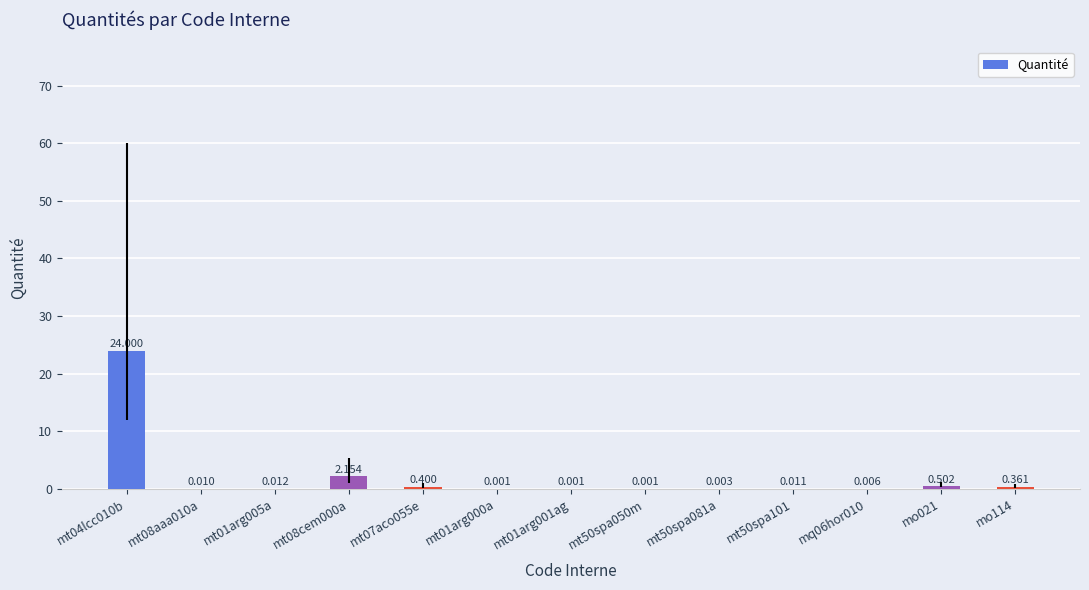

The value at mq06hor010 is 0.0. True or false?

True